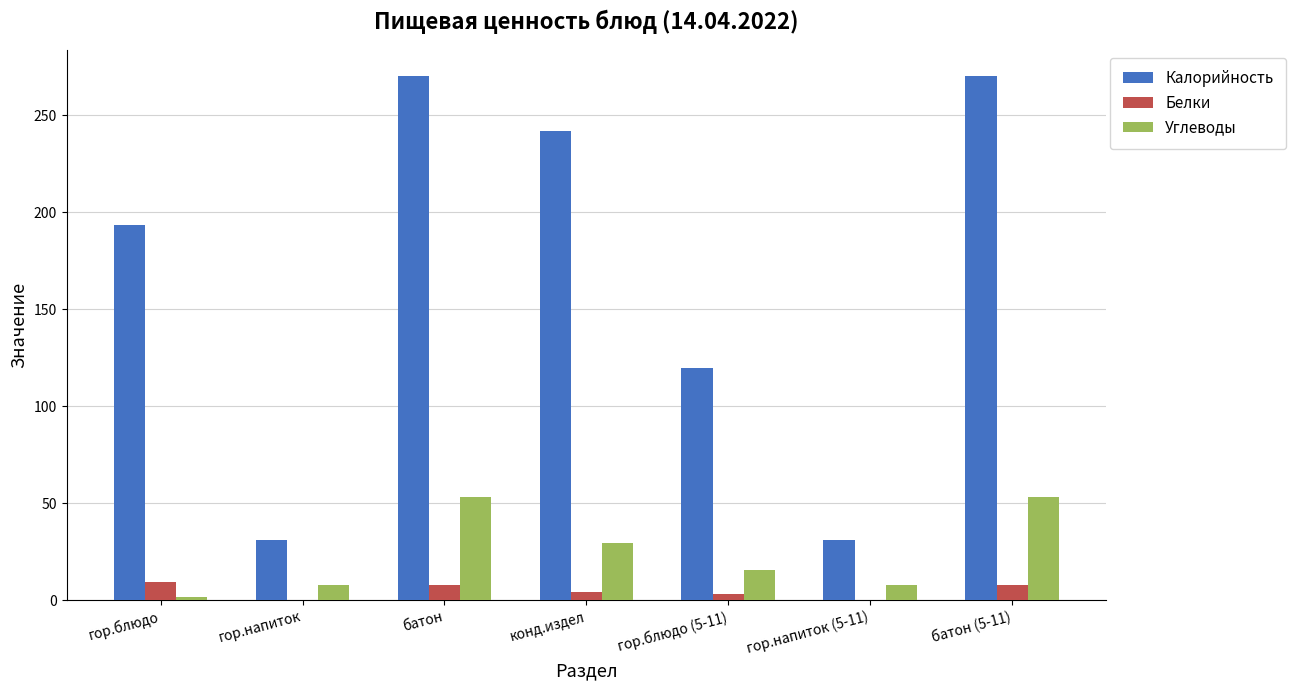

True or false: Калорийность has a value of 48.7 at гор.напиток (5-11).

False